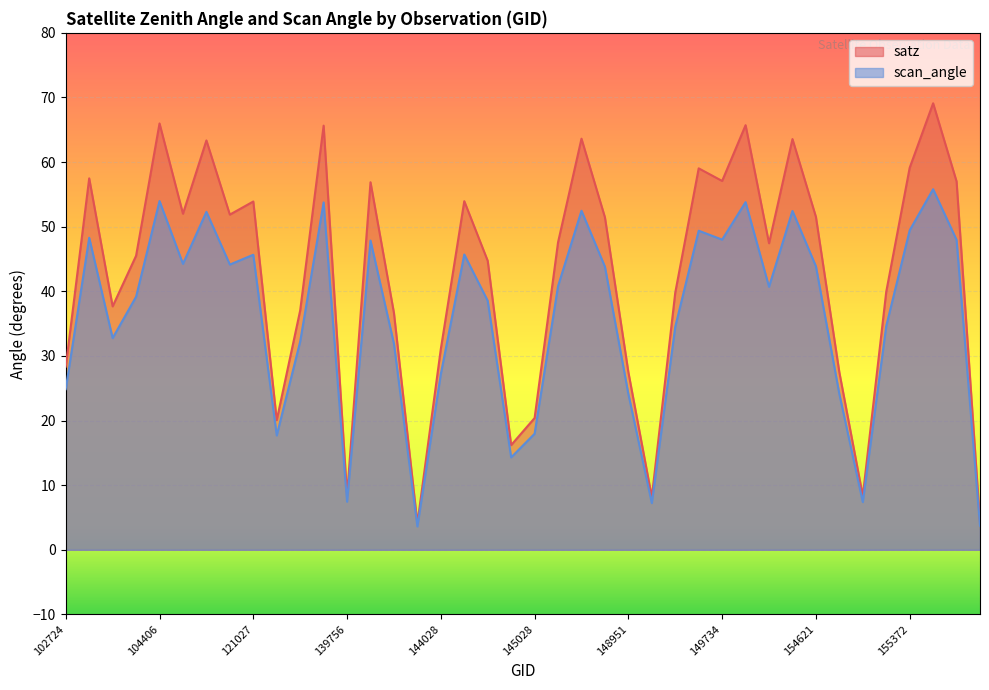

The value of scan_angle at 144221 is 23.1. True or false?

False